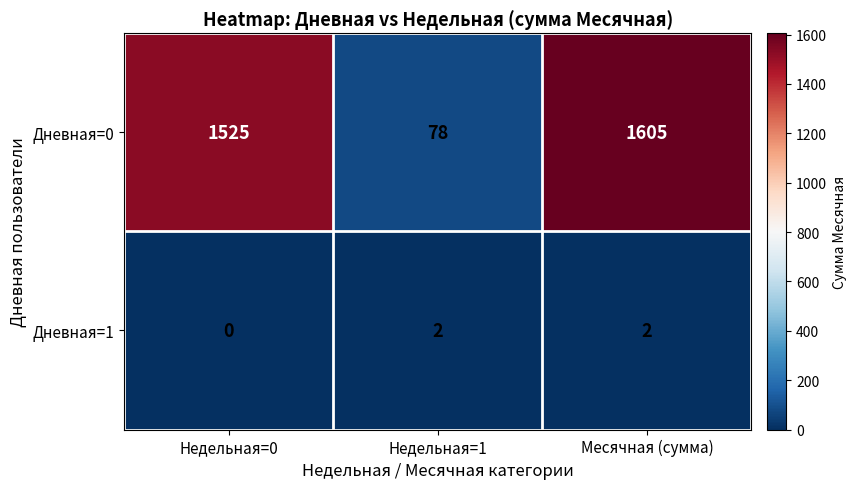

Which series has the largest total across all categories?

Дневная=0